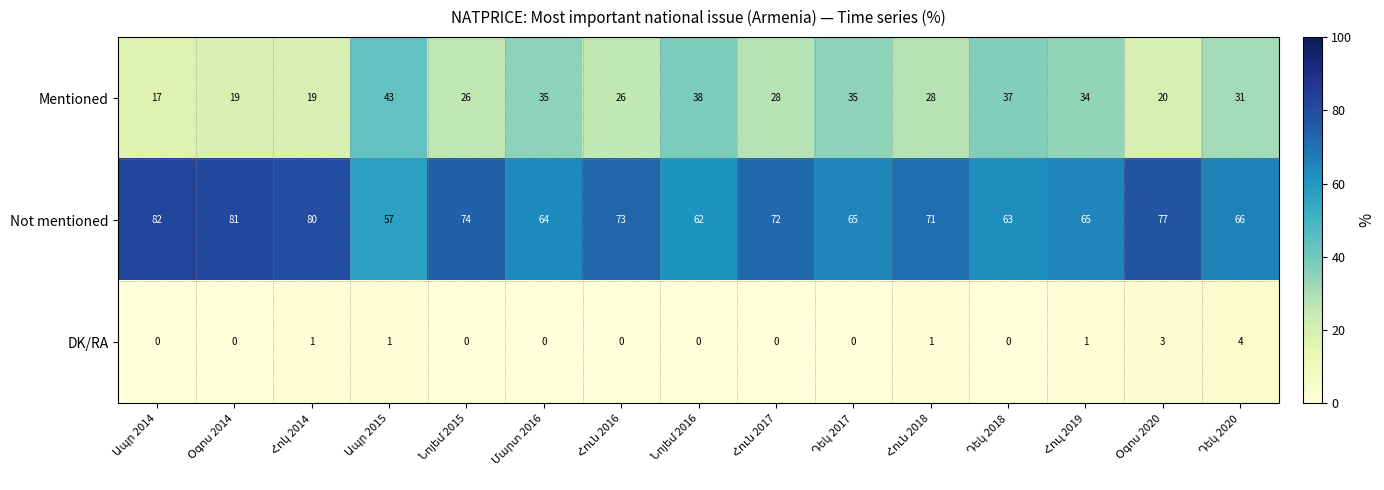

Rank the series by their average value, from highest to lowest.

Not mentioned, Mentioned, DK/RA